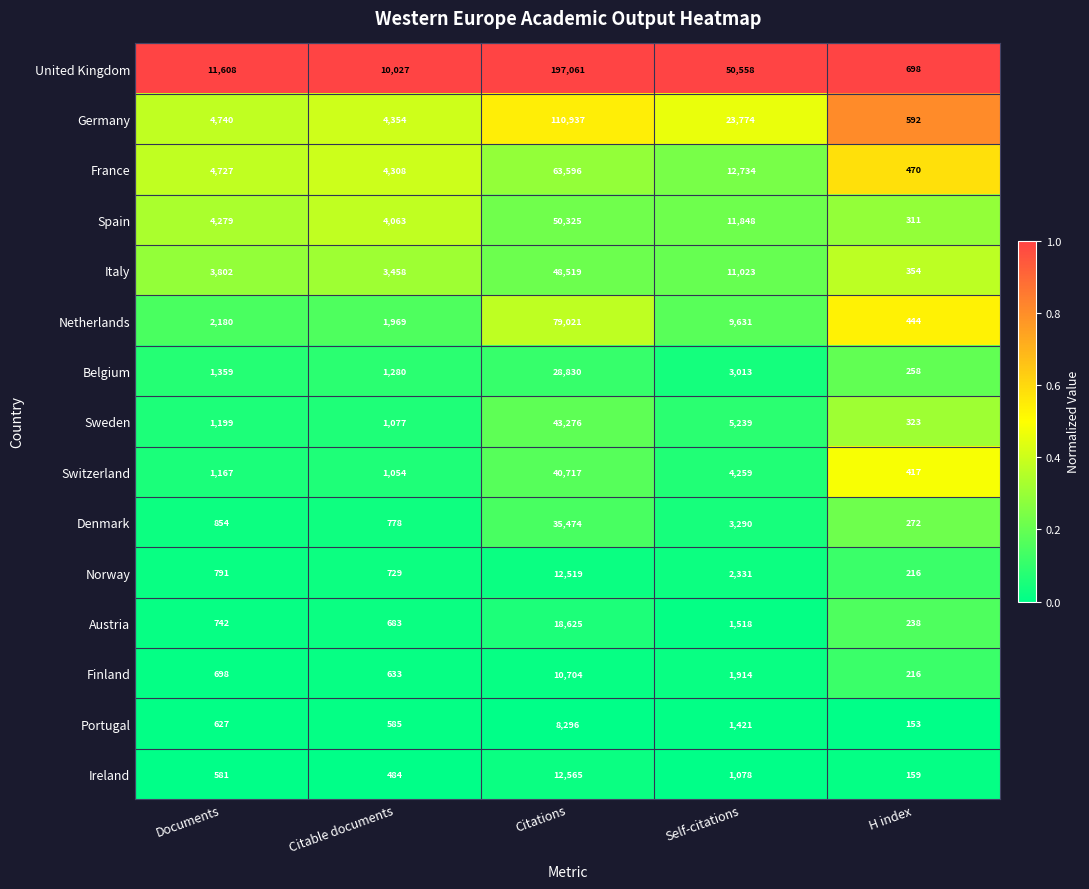

At which category does the chart reach its peak across all series?

Citations